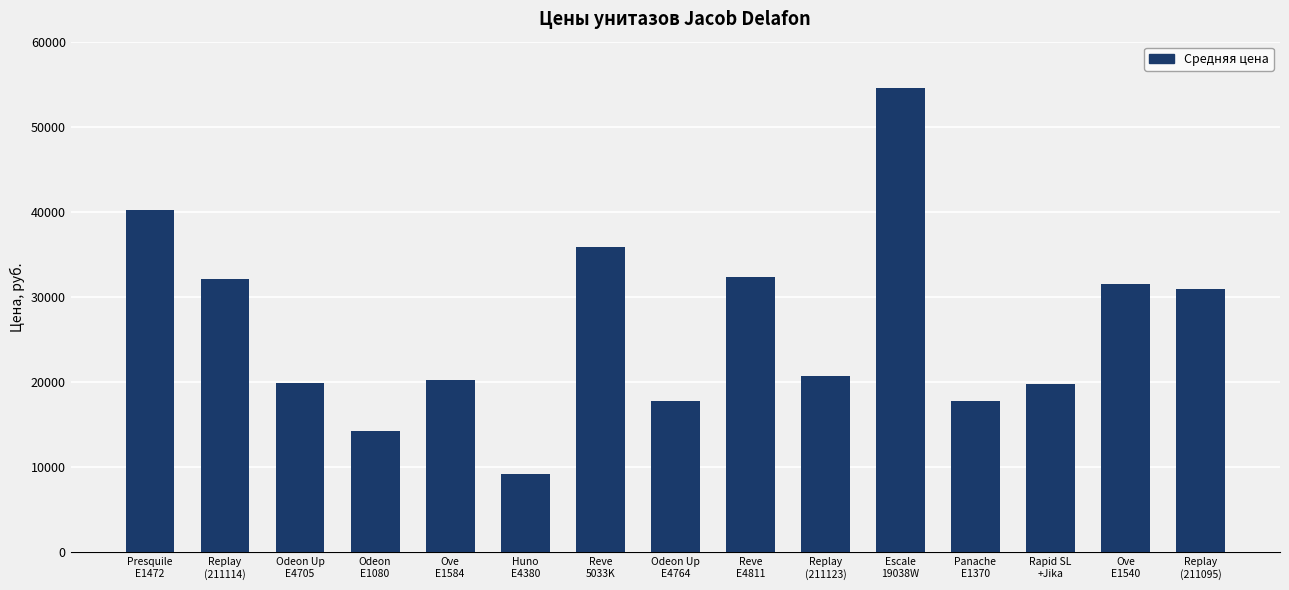

Count the number of categories in the chart.

15